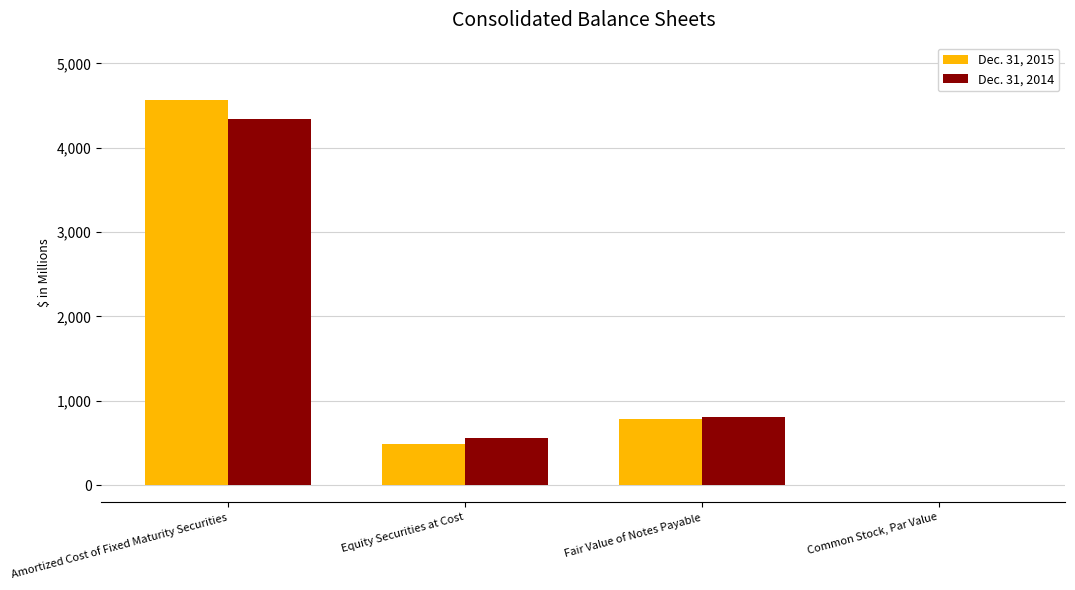

The Dec. 31, 2014 series shows 561.5 at Equity Securities at Cost. True or false?

True